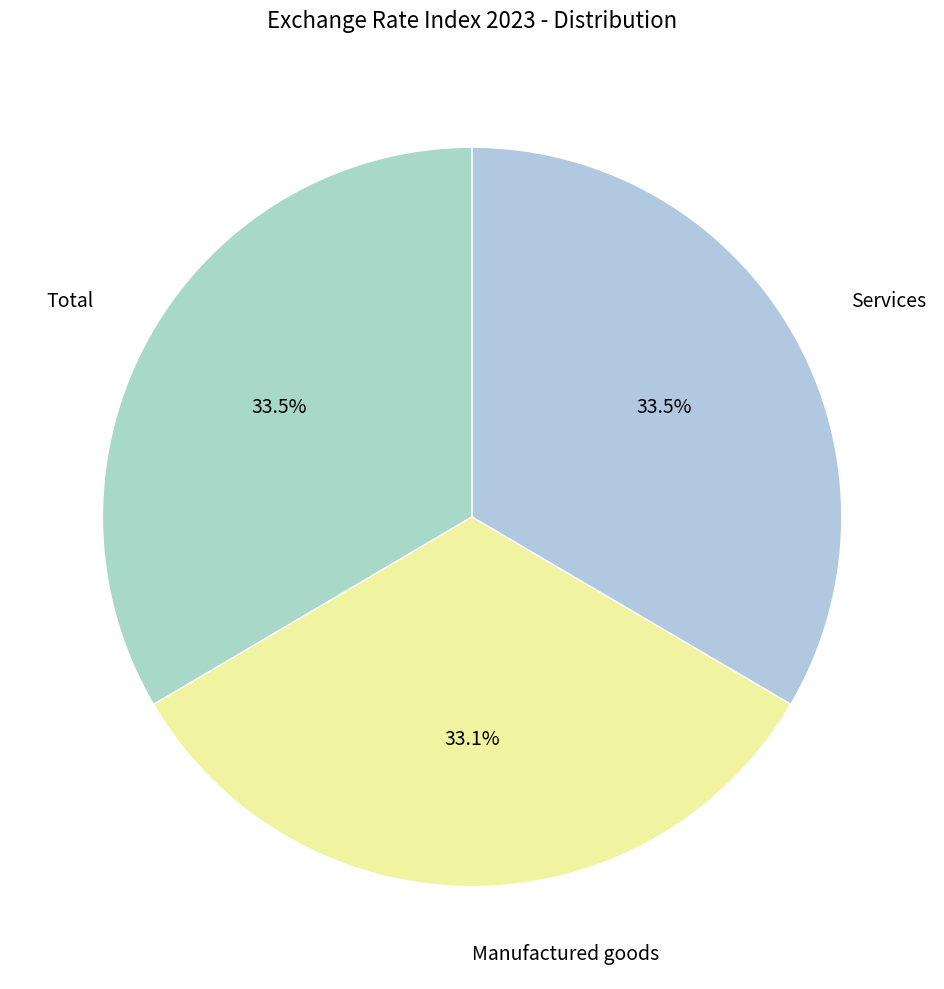

What percentage is NOT represented by Services?

66.5%